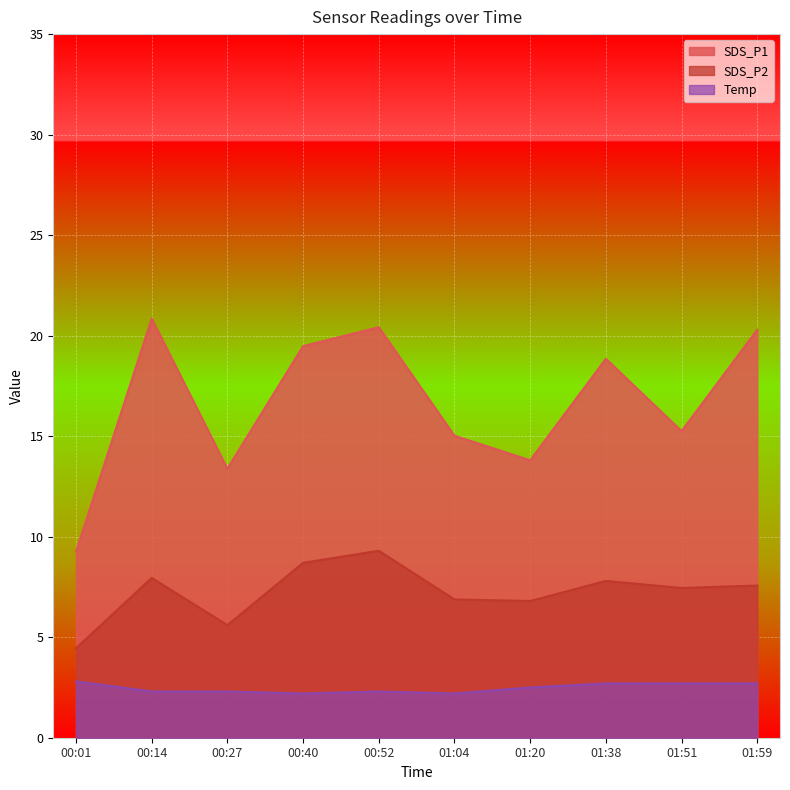

At how many categories does at least one series exceed 12?

9